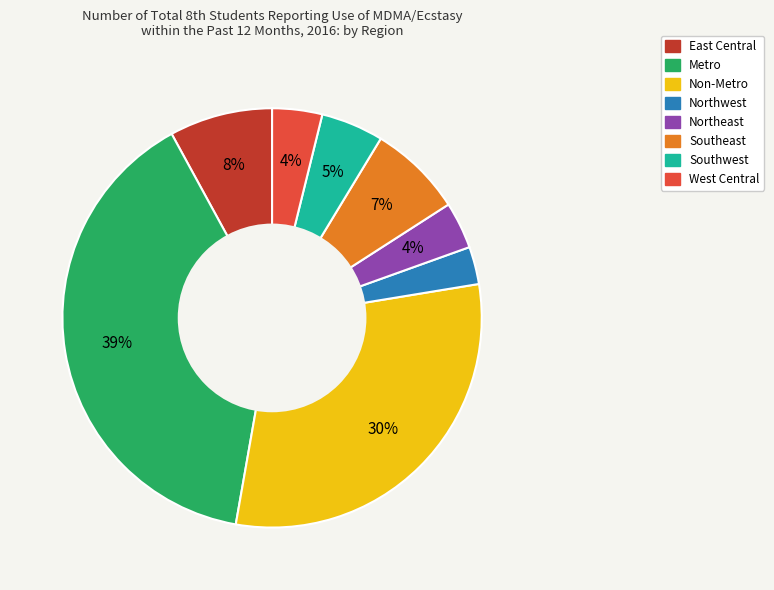

What percentage is the Southwest slice, to the nearest percent?

5%